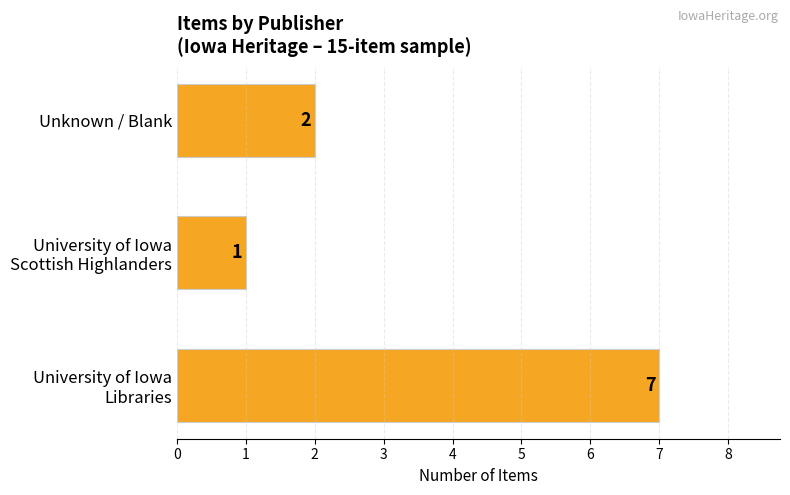

List the labels in order of value, smallest first.

University of Iowa
Scottish Highlanders, Unknown / Blank, University of Iowa
Libraries